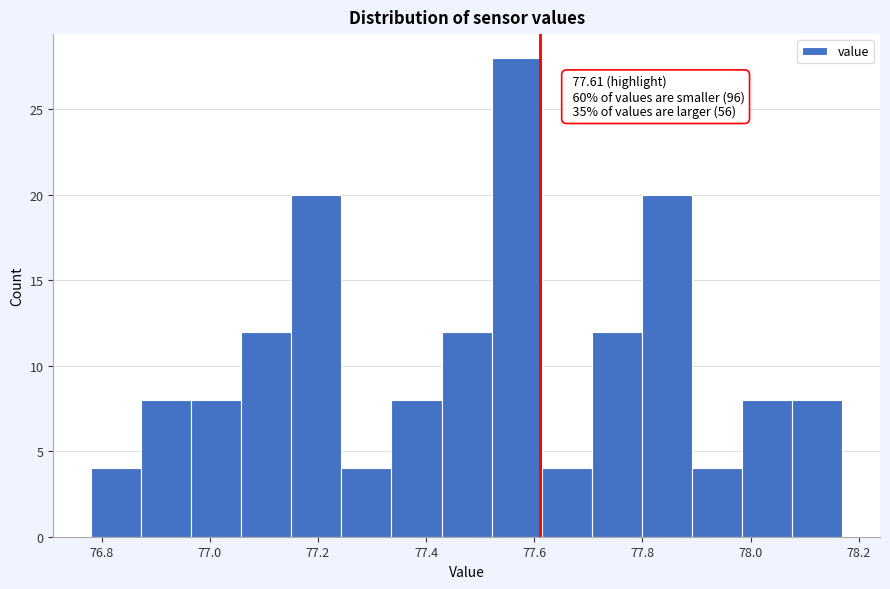

Which range on the x-axis has the tallest bar?

77.52 to 77.62